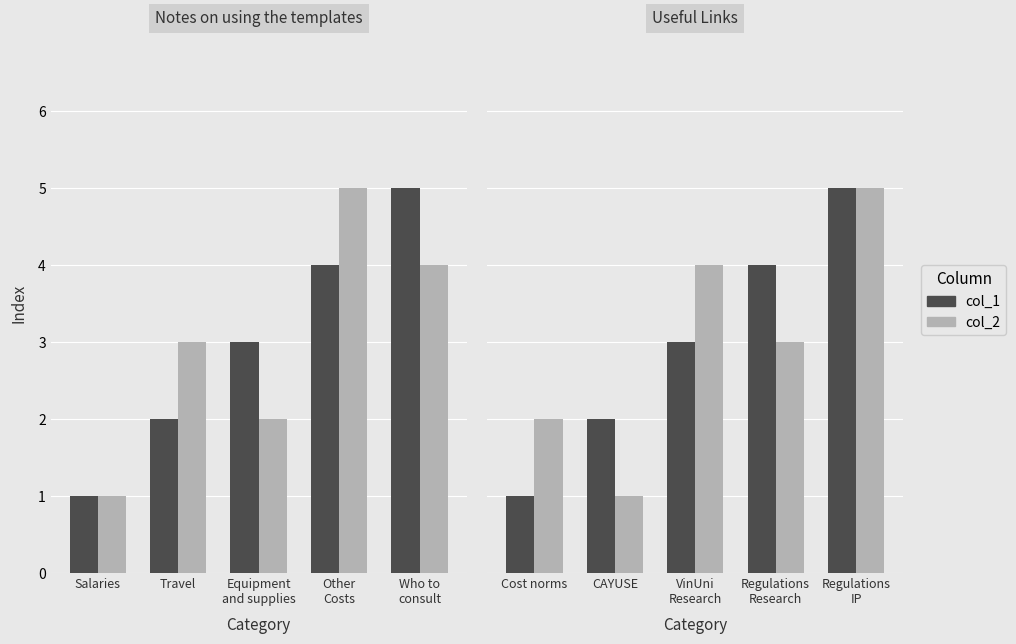

True or false: col_1 has a value of 2 at VinUni Research.

False